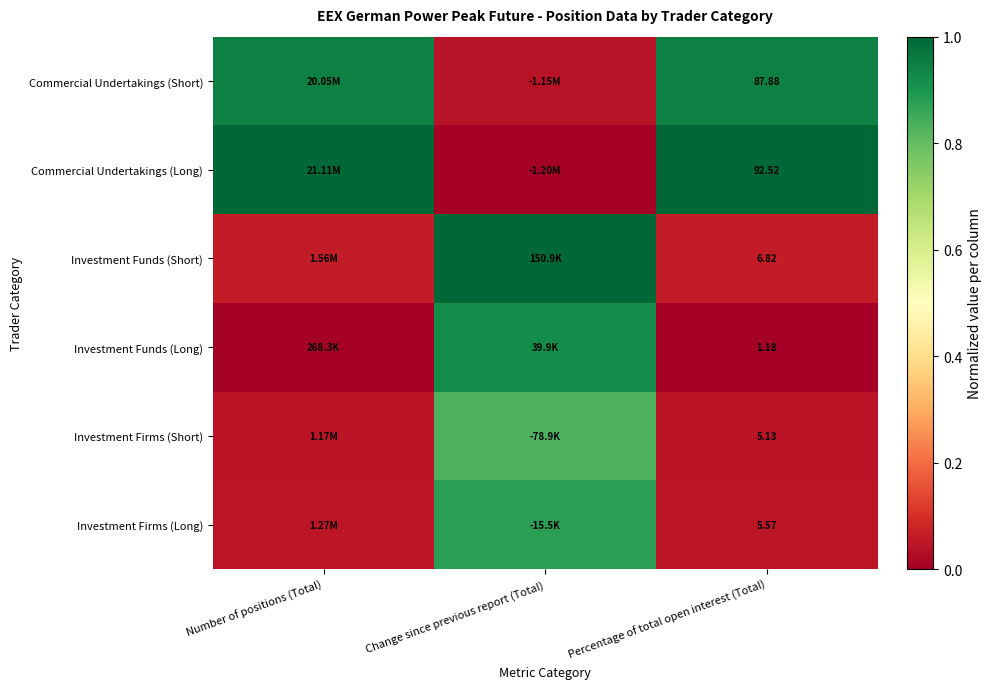

What is the total value across all series at Percentage of total open interest (Total)?

199.1